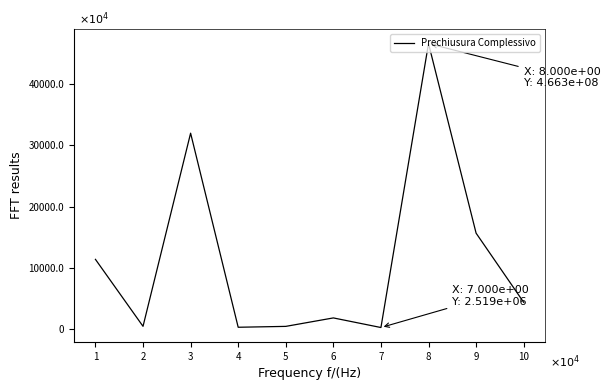

True or false: the data shows 27915210 at 6.

False